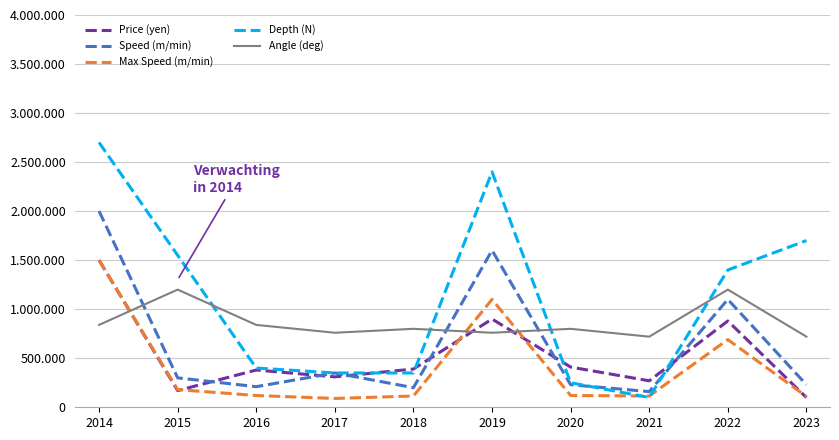

True or false: Angle (deg) and Price (yen) cross at least once.

True